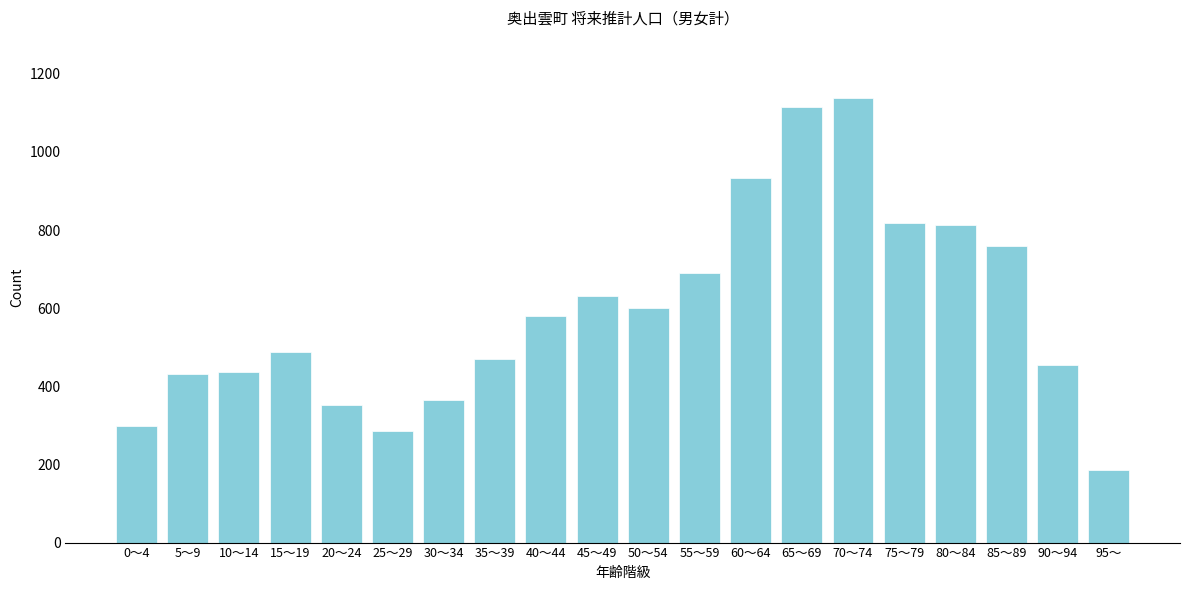

Is it true that the value at 80～84 is 812?

True